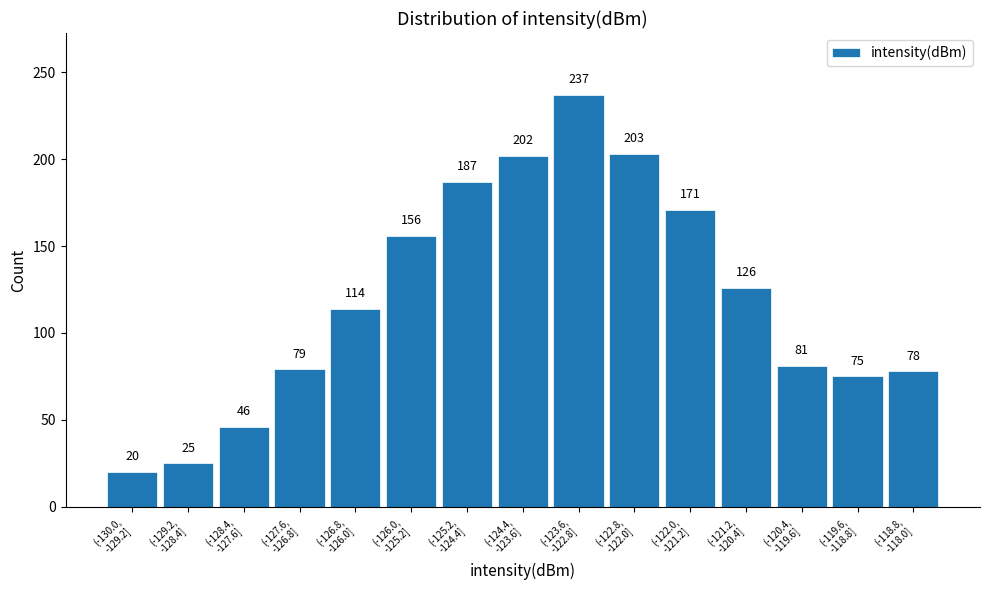

Reading right to left, list all the values displayed in this chart.

78	75	81	126	171	203	237	202	187	156	114	79	46	25	20